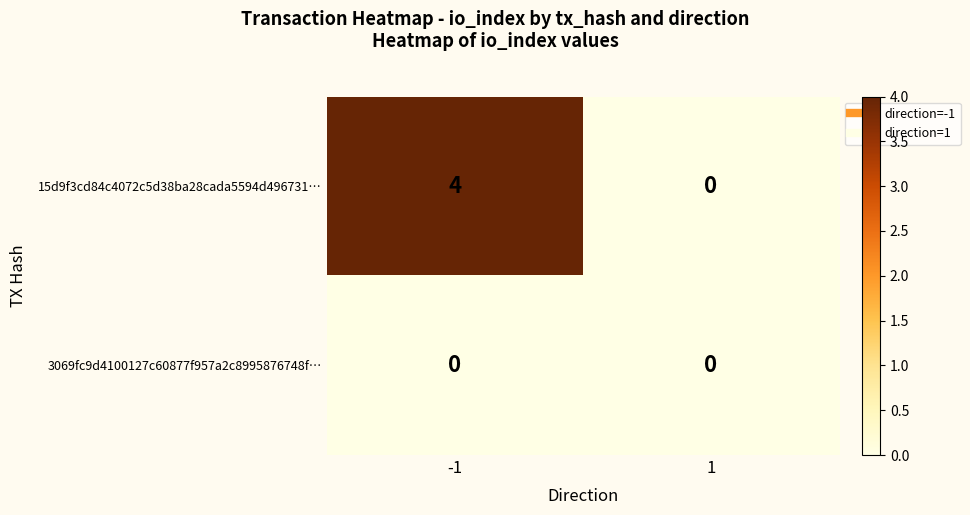

Which series changed the most between -1 and 1?

15d9f3cd84c4072c5d38ba28cada5594d496731…